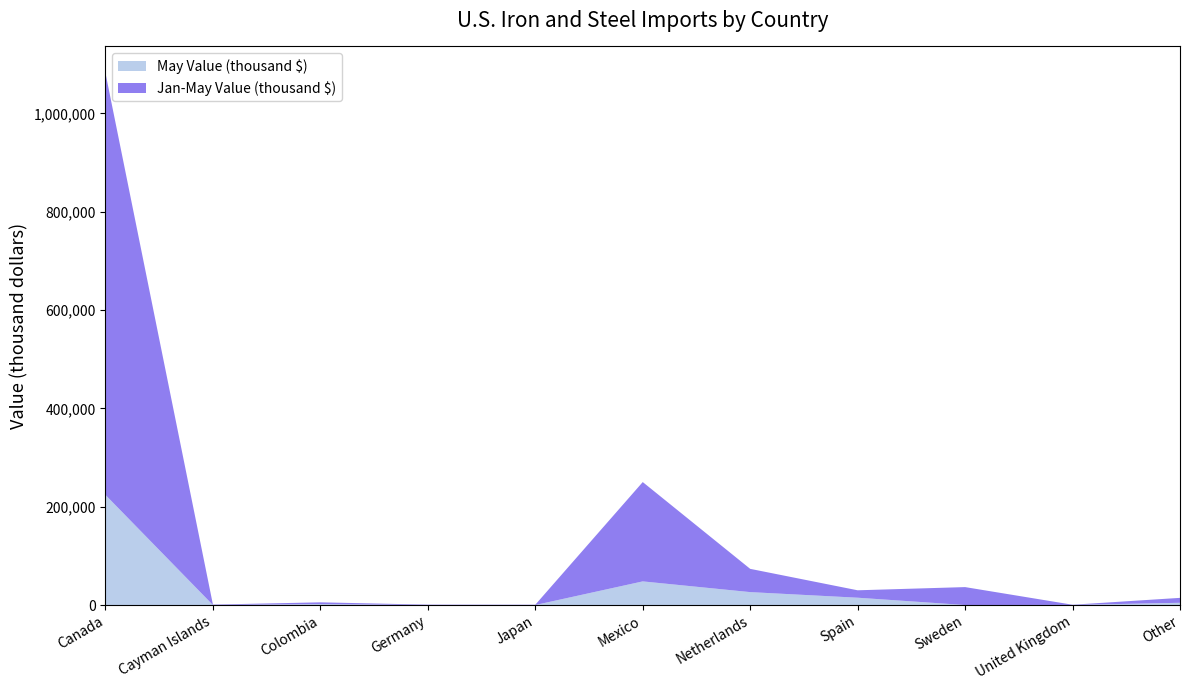

Reading right to left, what are all the values shown in this chart?

May Value (thousand $): Other=4700	United Kingdom=311	Sweden=104	Spain=15000	Netherlands=26400	Mexico=48200	Japan=143	Germany=121	Colombia=2050	Cayman Islands=150	Canada=224000
Jan-May Value (thousand $): Other=10000	United Kingdom=425	Sweden=36500	Spain=15100	Netherlands=47300	Mexico=202000	Japan=568	Germany=769	Colombia=3580	Cayman Islands=826	Canada=858000